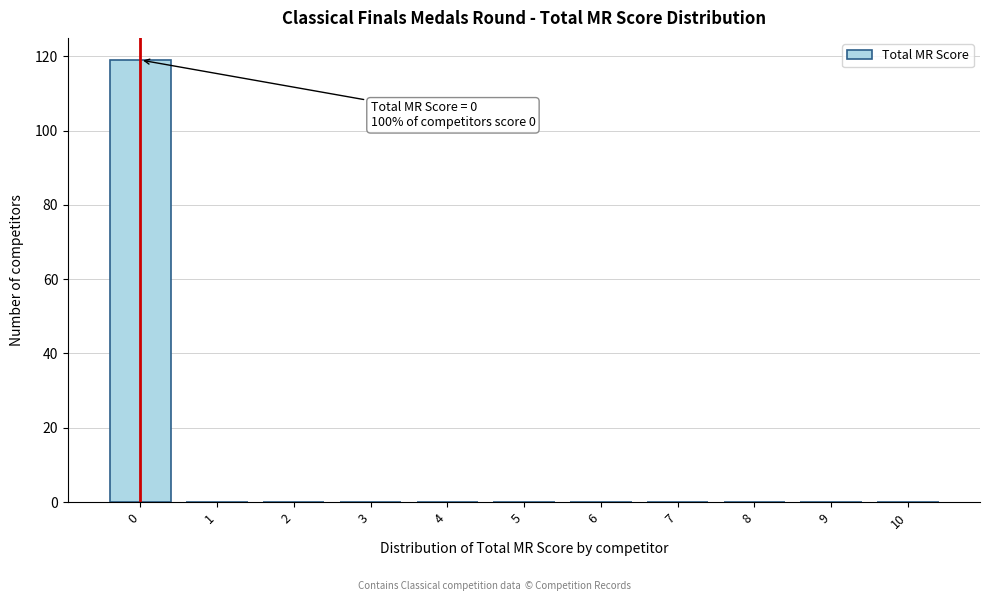

Reading left to right, list all the values displayed in this chart.

0=119	1=0	2=0	3=0	4=0	5=0	6=0	7=0	8=0	9=0	10=0